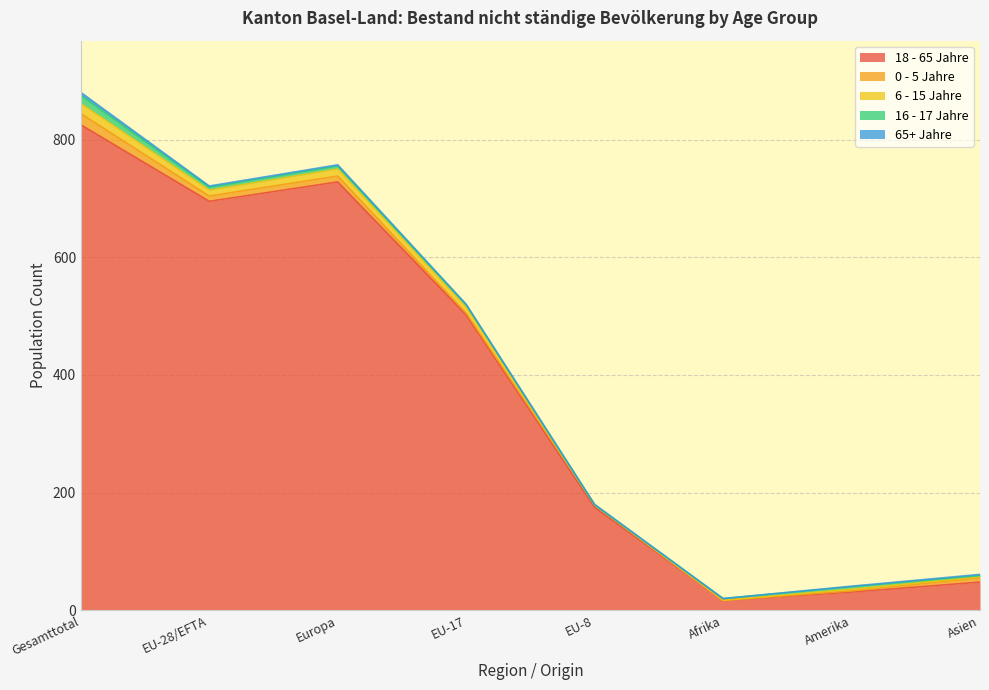

Where is the first local minimum for 0 - 5 Jahre?

EU-28/EFTA